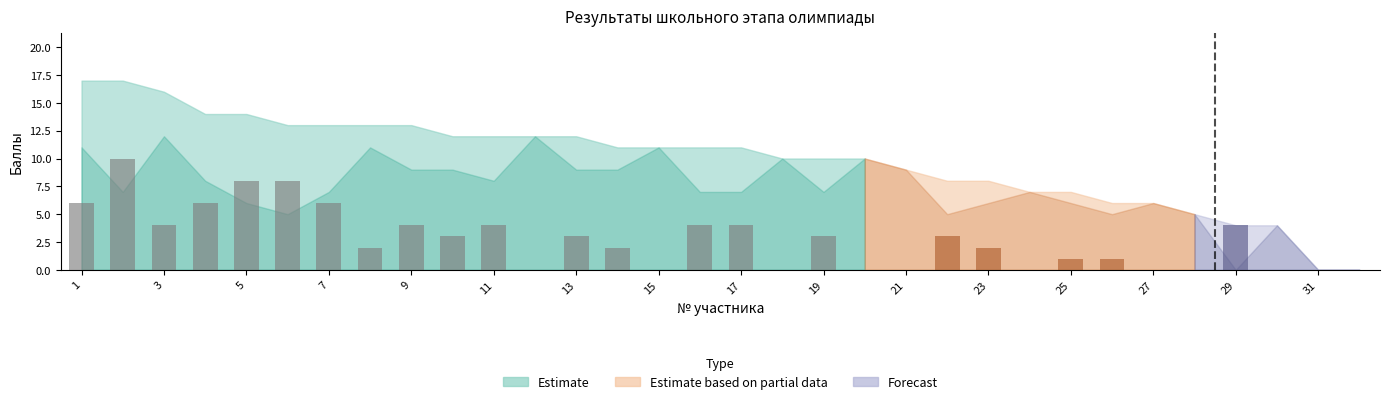

What is the maximum value shown in the chart?

10